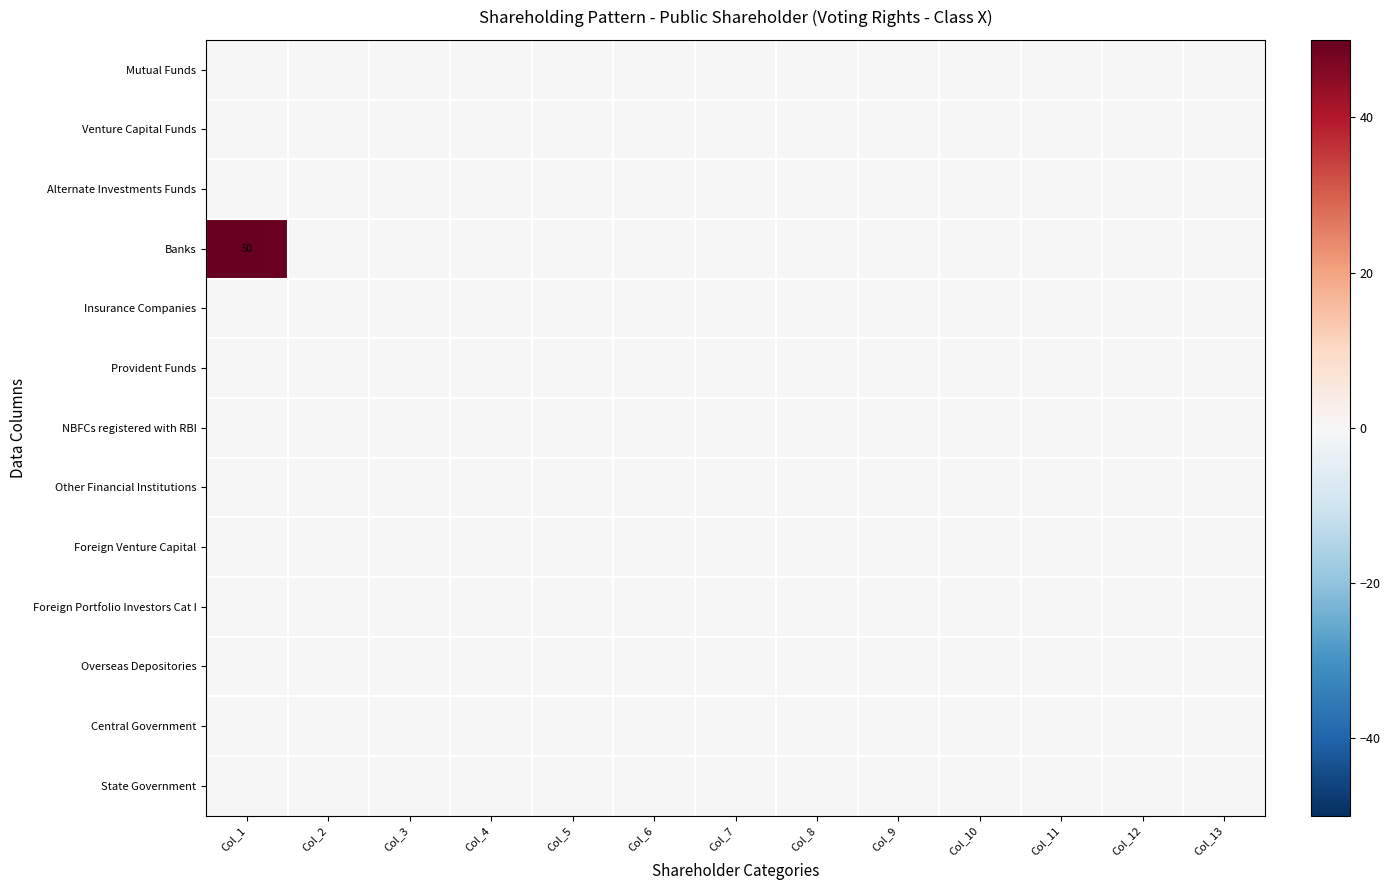

Count the number of categories in the chart.

13